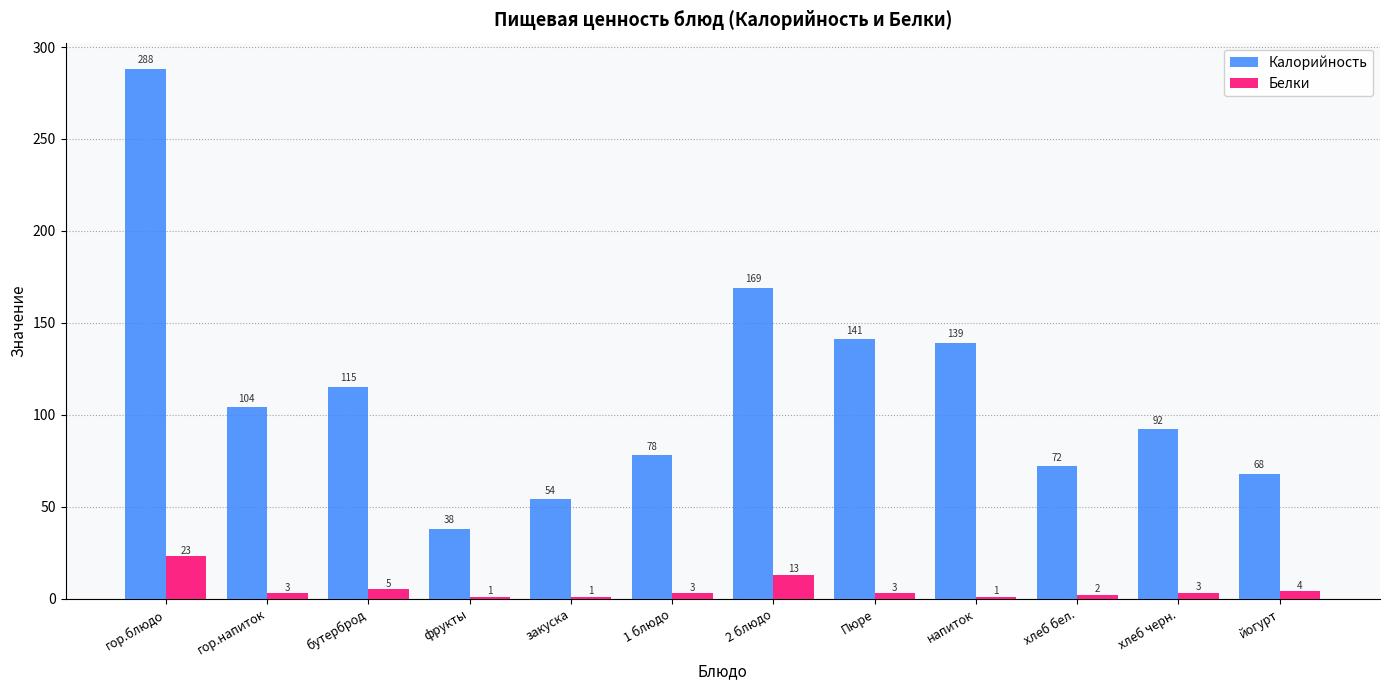

What is the minimum value for Калорийность?

38.0